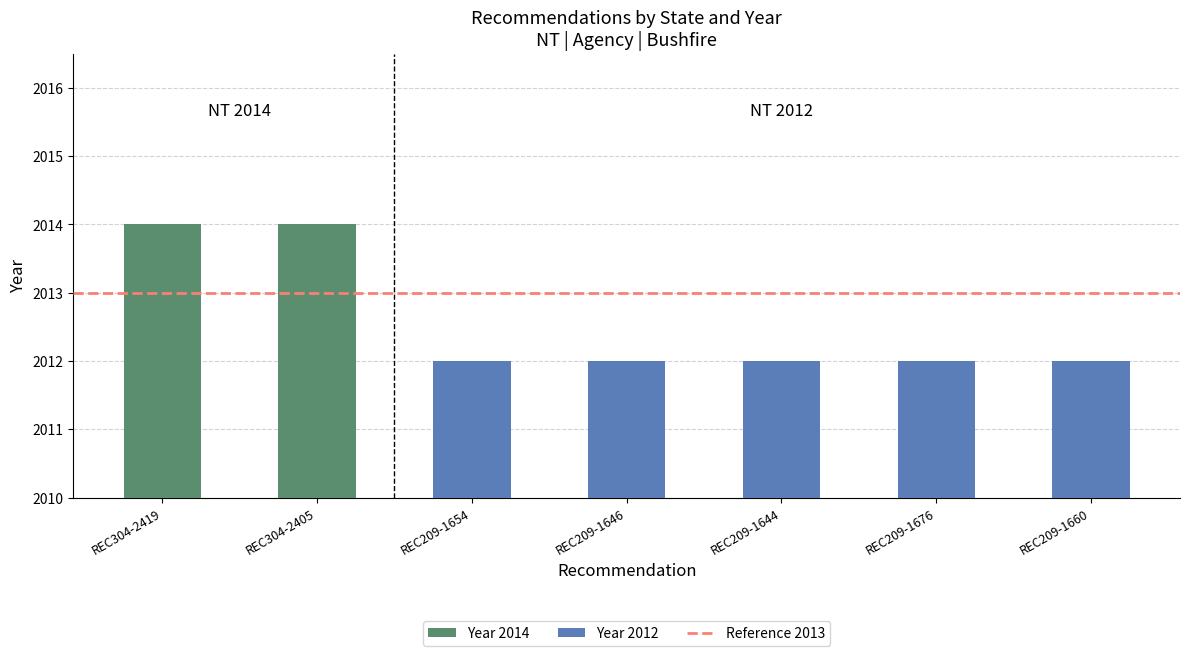

True or false: the data shows 2012 at REC209-1660.

True